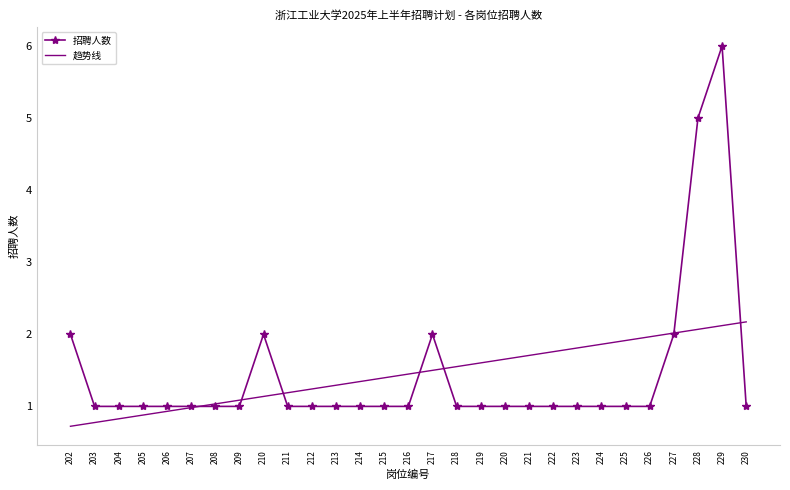

At 216, list the series in order from largest to smallest.

趋势线, 招聘人数